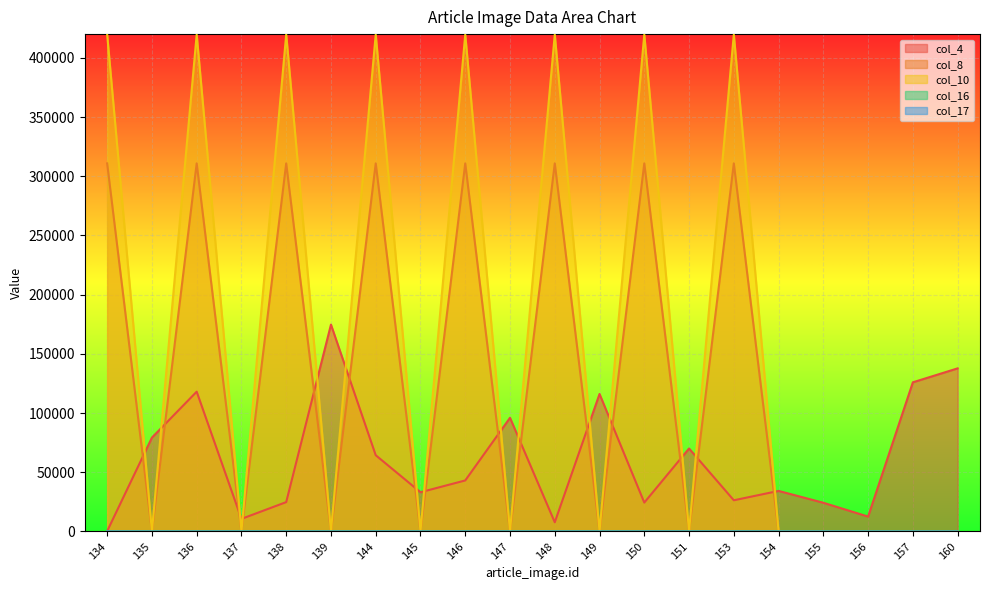

What are all the series names shown in the legend?

col_4, col_8, col_10, col_16, col_17